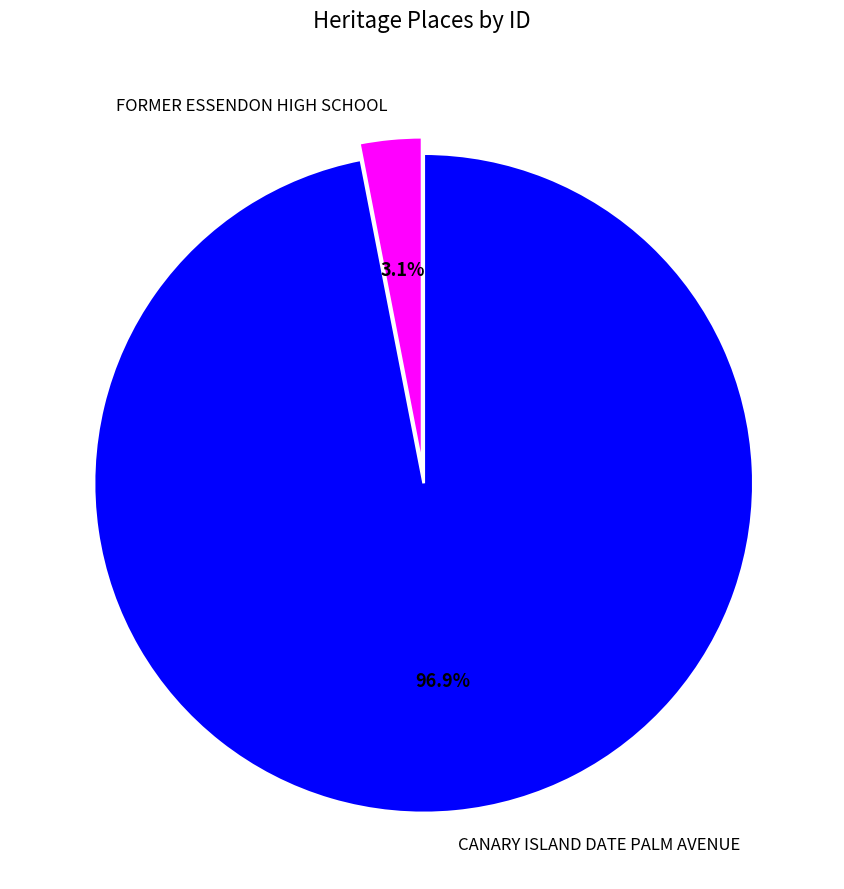

Which slice is the largest?

CANARY ISLAND DATE PALM AVENUE